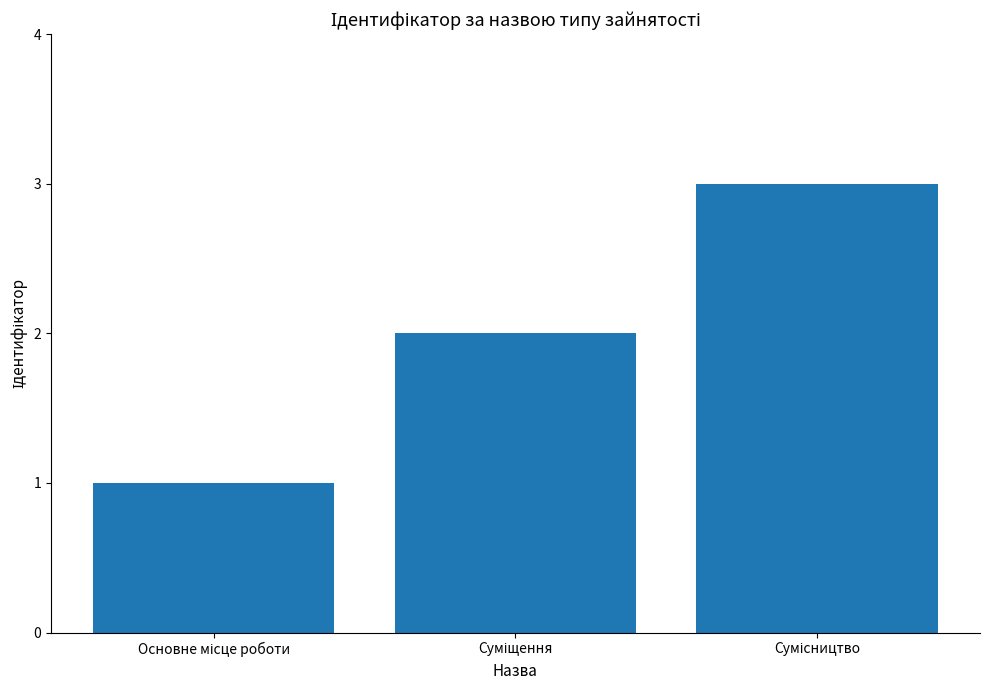

What is the greatest value displayed?

3